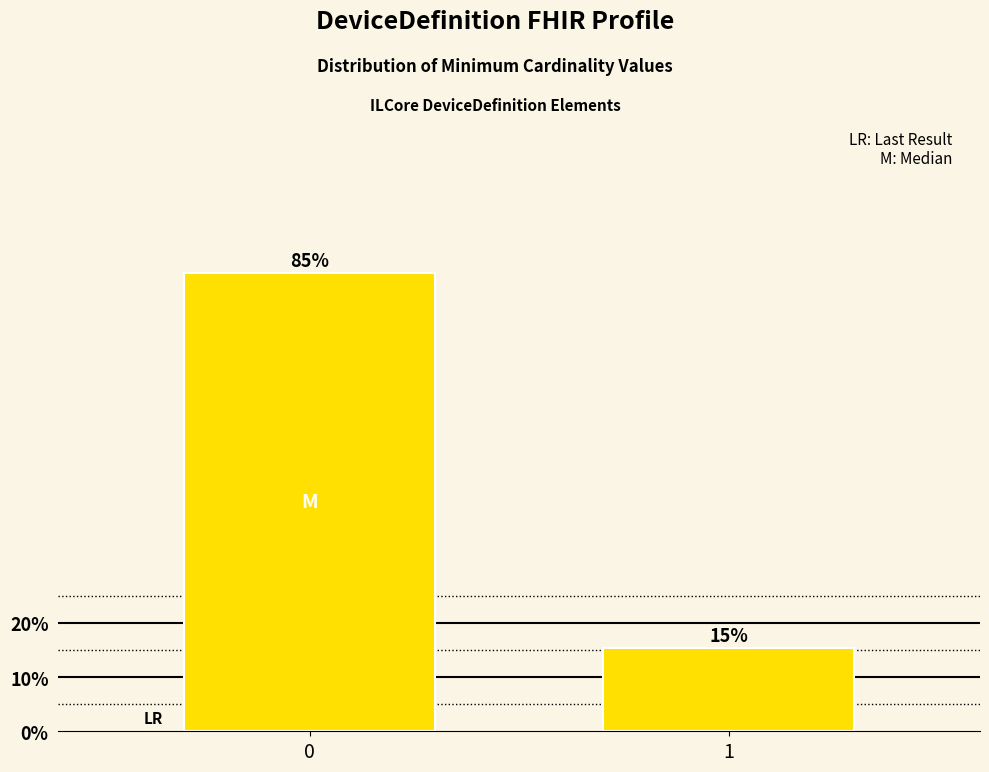

Are the bars horizontal?

No